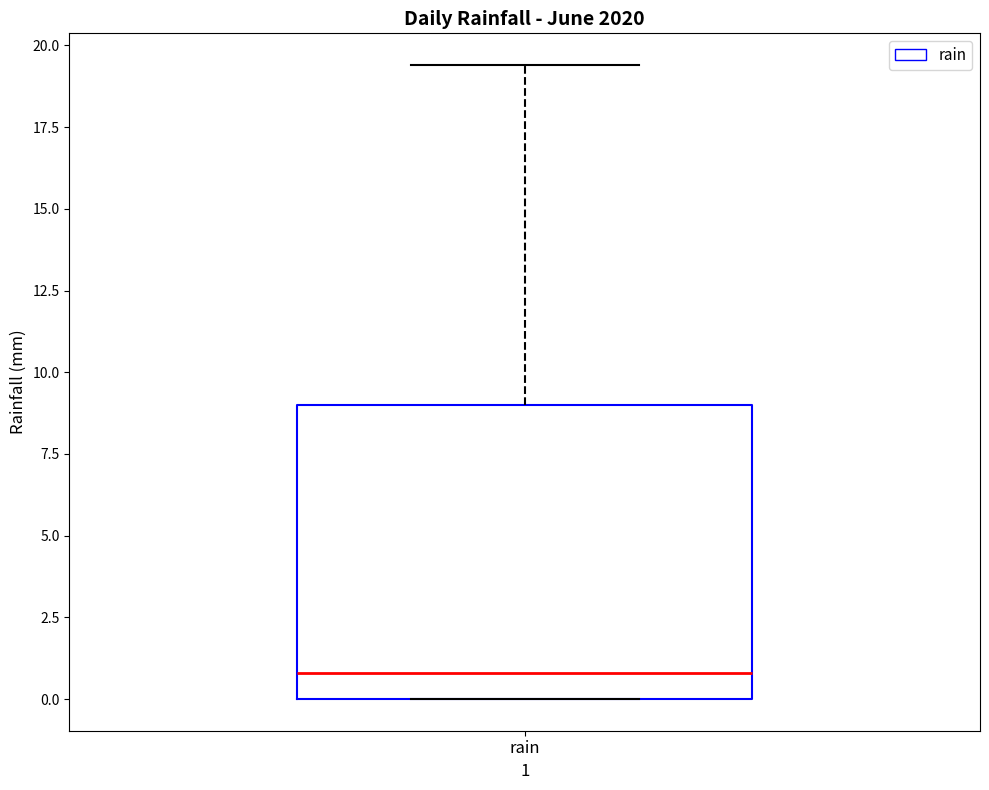

Transcribe this box plot: give where the median line is, the range the box spans, and where the two whiskers end, as read against the y-axis. The values are not printed on the chart, so give them approximately, as read against the axis.

median 1.0, box 0.0 to 9.0, whiskers 0.0 to 19.5